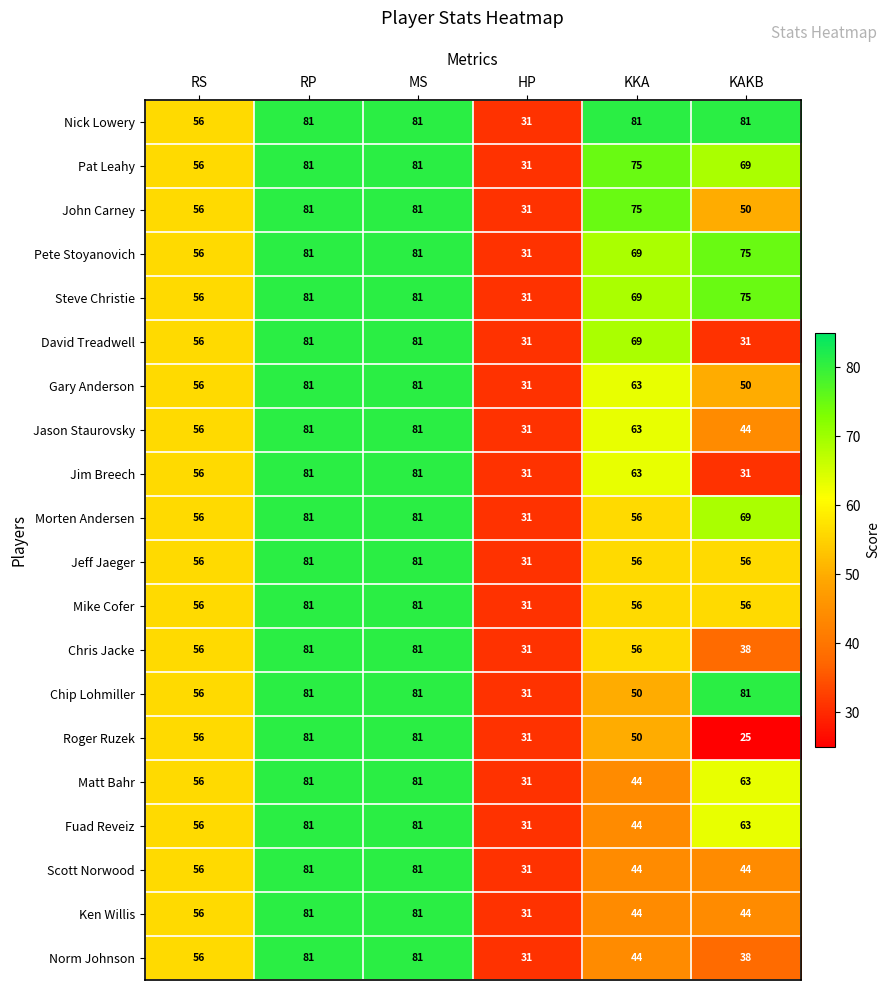

How many data points does each series have?

6